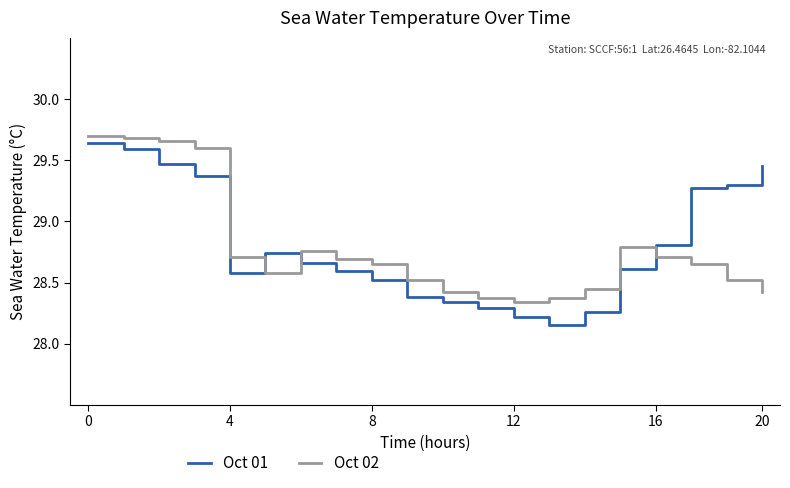

Which series has the largest range (max minus min)?

Oct 01